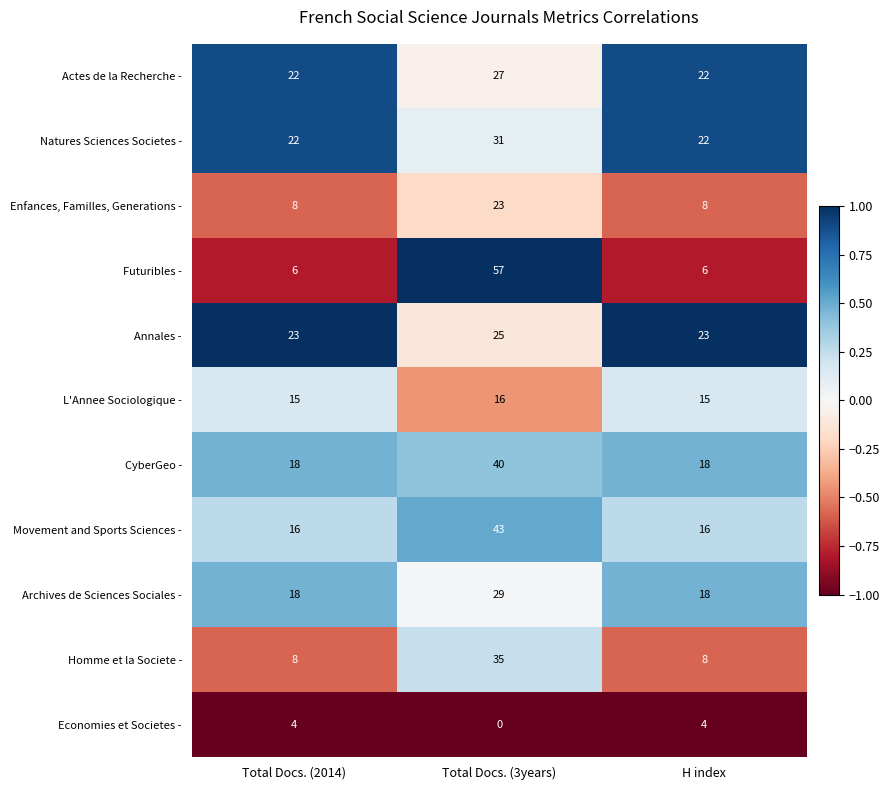

List the series in order of their peak value, lowest first.

Economies et Societes -, L'Annee Sociologique -, Enfances, Familles, Generations -, Annales -, Actes de la Recherche -, Archives de Sciences Sociales -, Natures Sciences Societes -, Homme et la Societe -, CyberGeo -, Movement and Sports Sciences -, Futuribles -